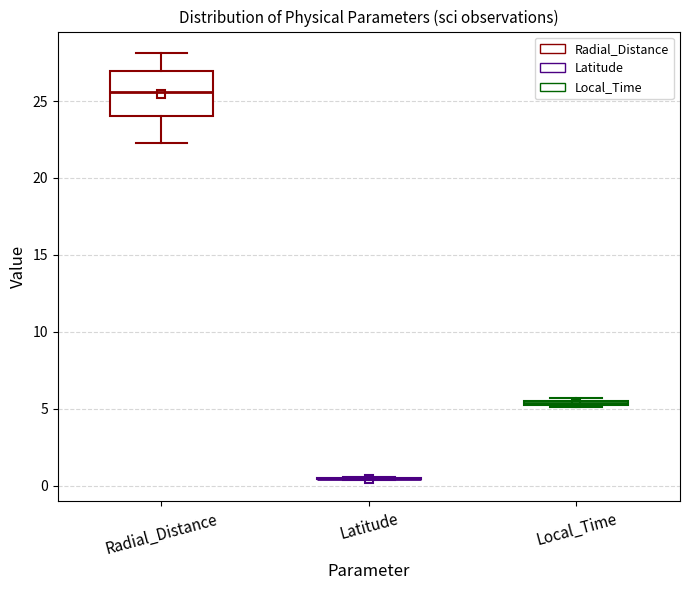

Comparing the boxes themselves (not the whiskers), which one is the tallest?

Radial_Distance